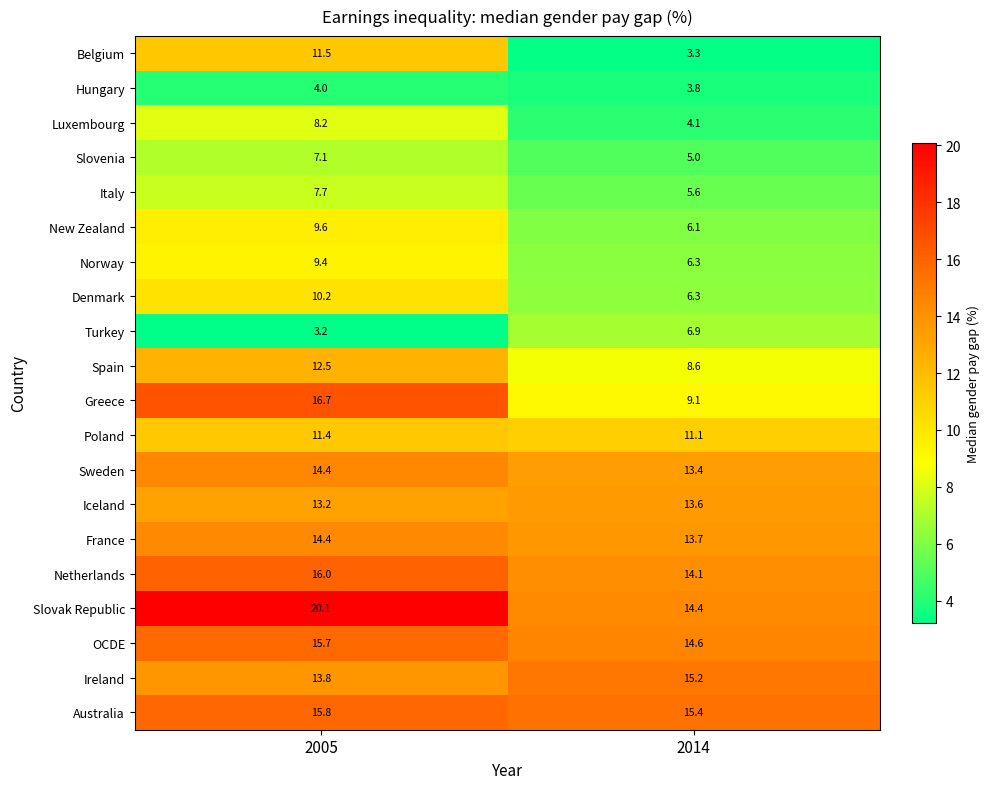

Read the Sweden value at 2005.

14.4